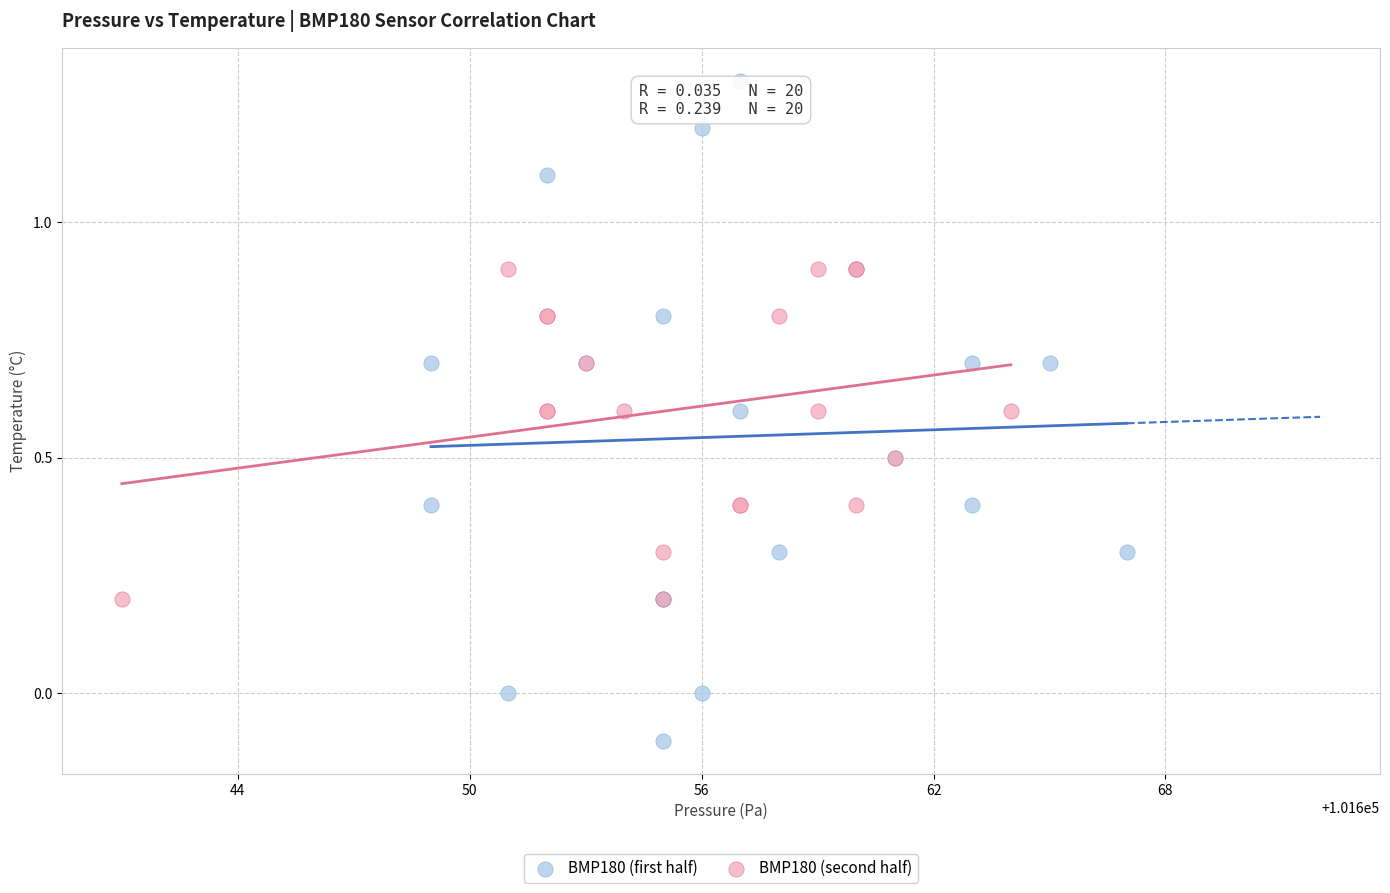

What are all the series names shown in the legend?

BMP180 (first half), BMP180 (second half)